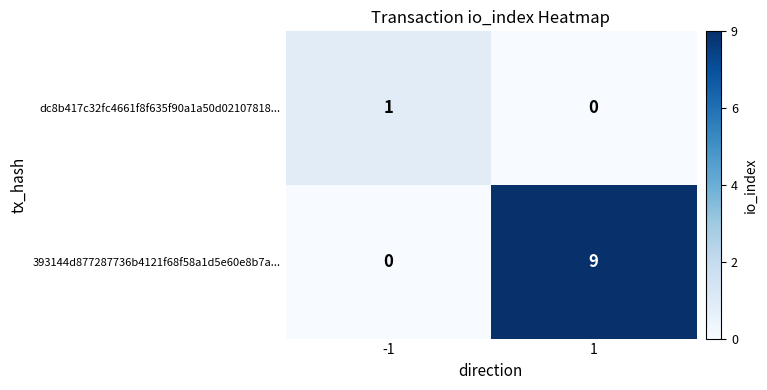

Which series changed the most between -1 and 1?

393144d877287736b4121f68f58a1d5e60e8b7a...